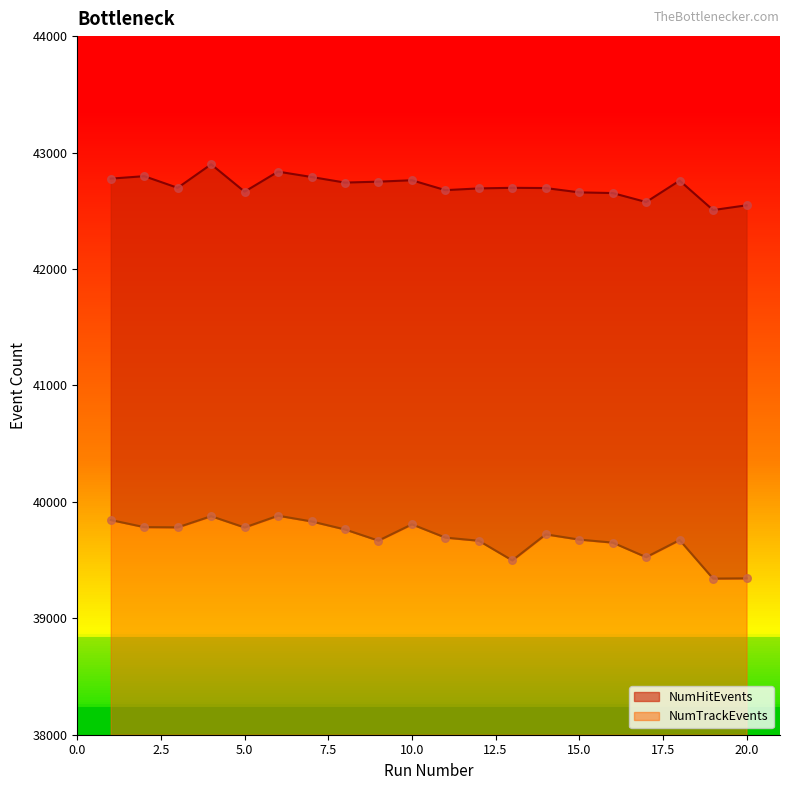

What is the total value across all series at 16?

82302